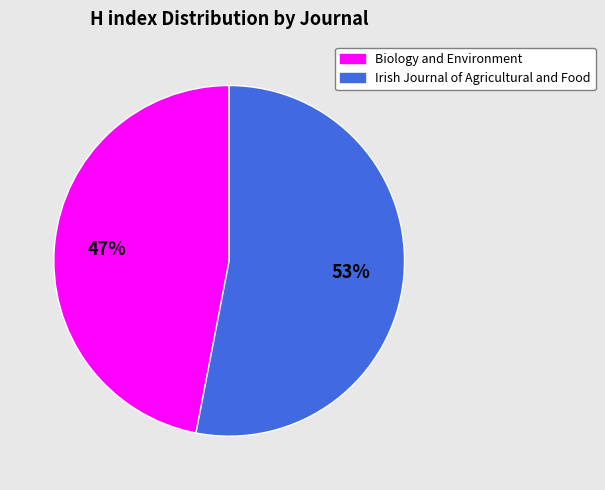

Do Biology and Environment and Irish Journal of Agricultural and Food together represent more than half of the pie?

Yes